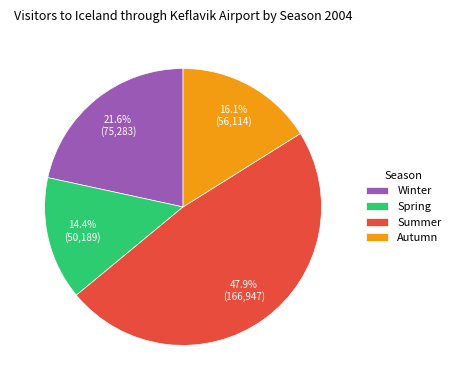

Is Autumn the majority of the pie?

No